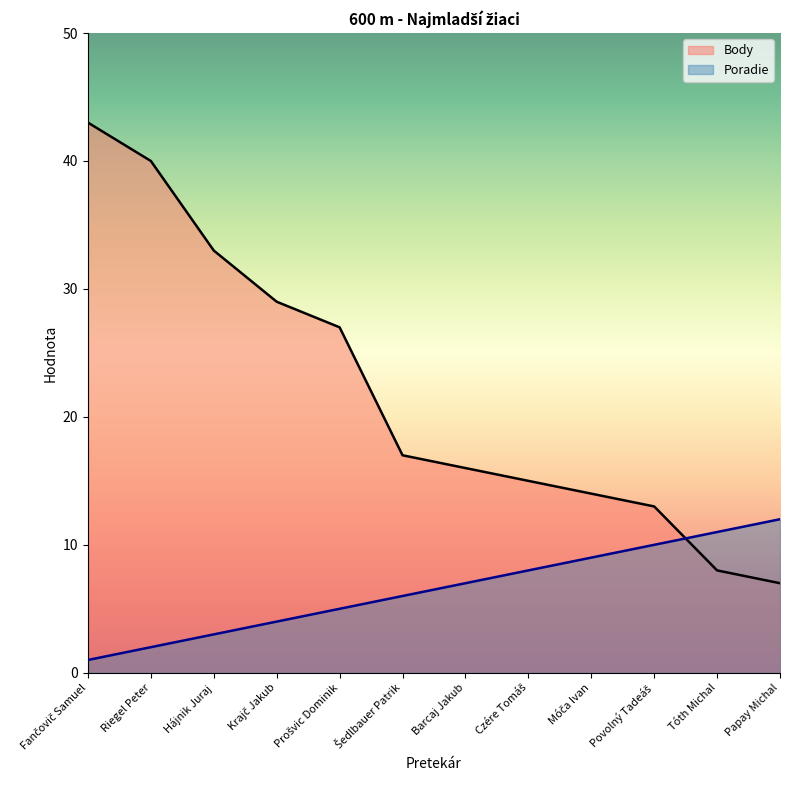

What position from the right is Povolný Tadeáš?

3